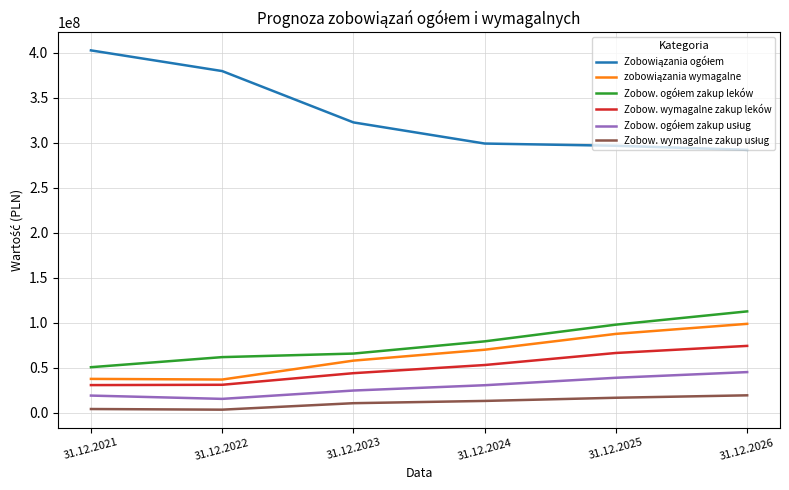

Which category has the highest value across all series?

31.12.2021